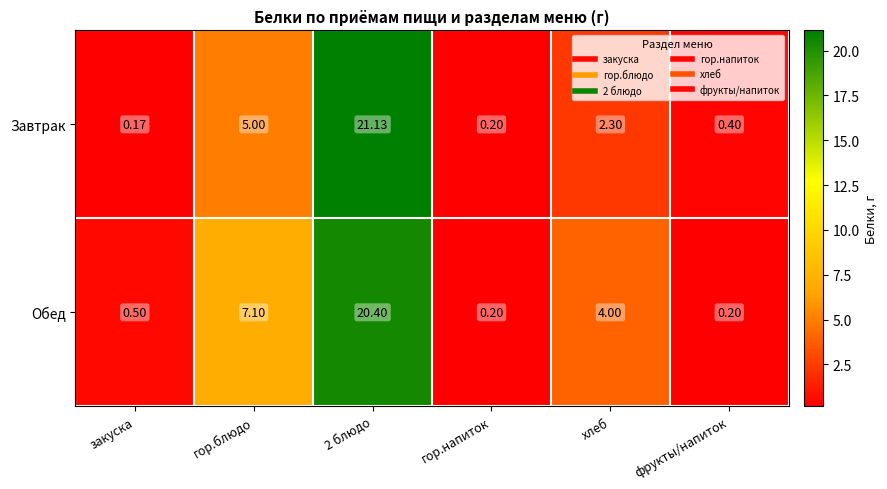

Which series has the largest total across all categories?

Обед